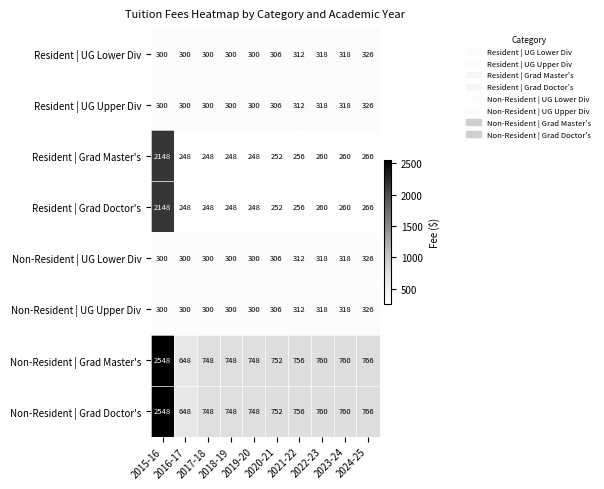

What is the total value across all series at 2017-18?

3192